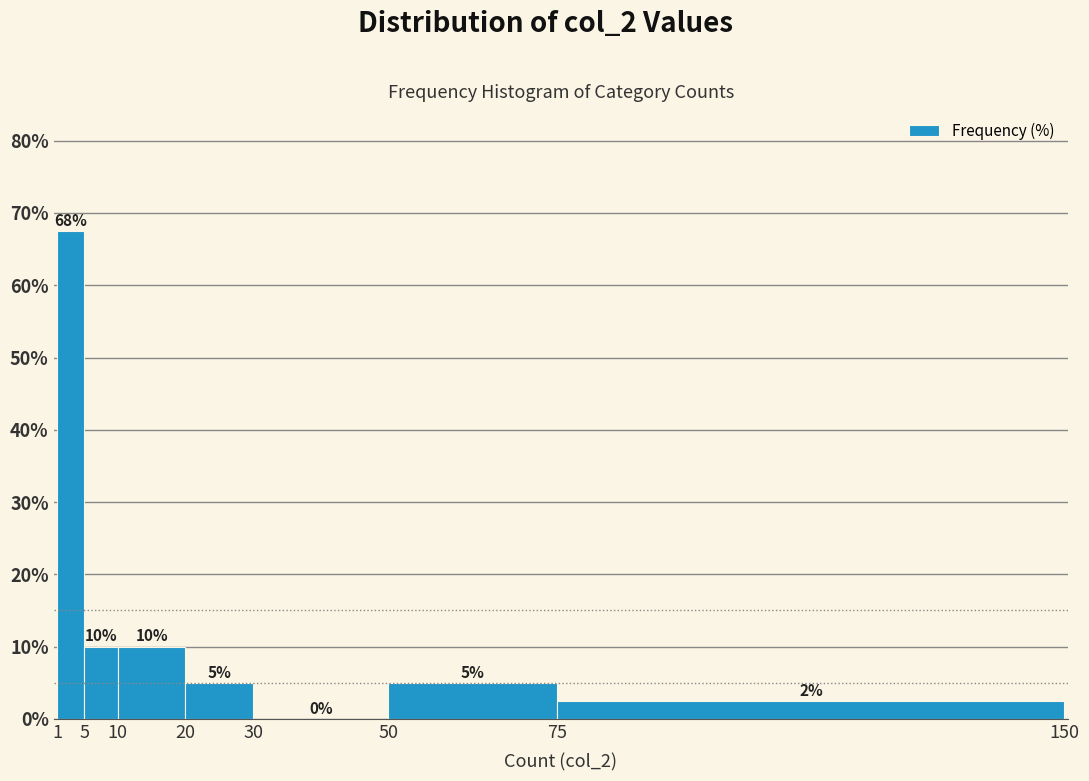

Over which range of the x-axis is the bar tallest?

1 to 5